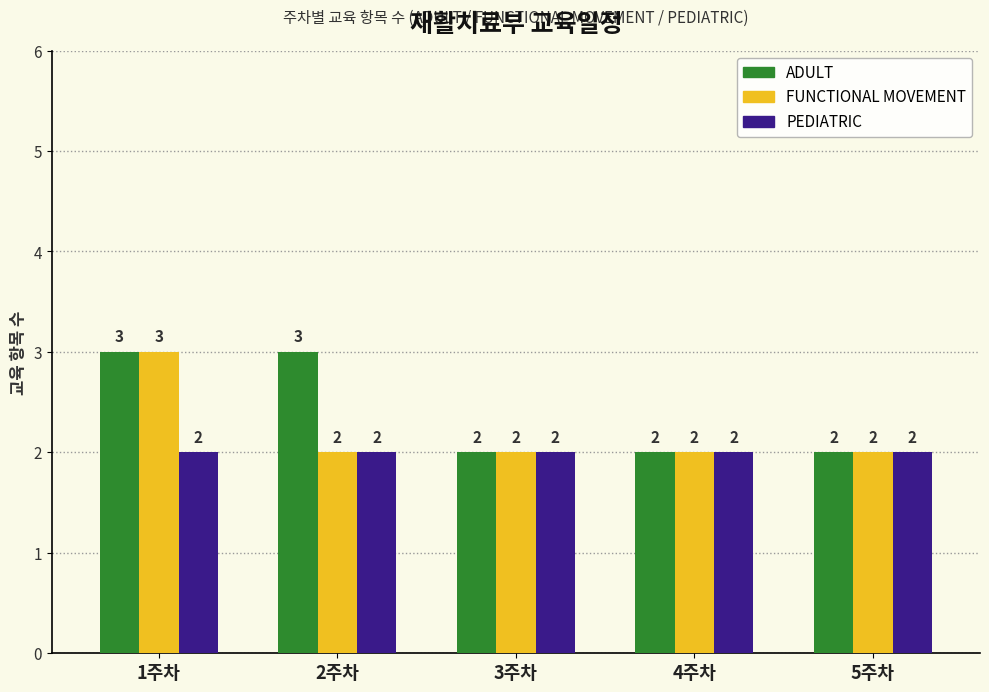

What is the sum of all FUNCTIONAL MOVEMENT values?

11